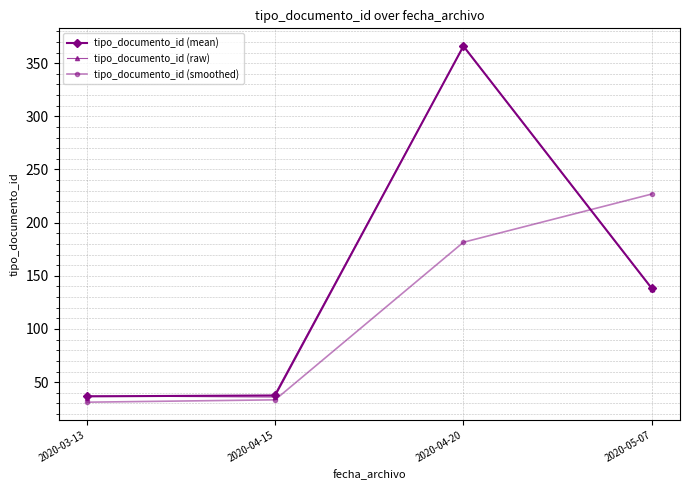

The chart shows a value of 37 at 2020-03-13. True or false?

True